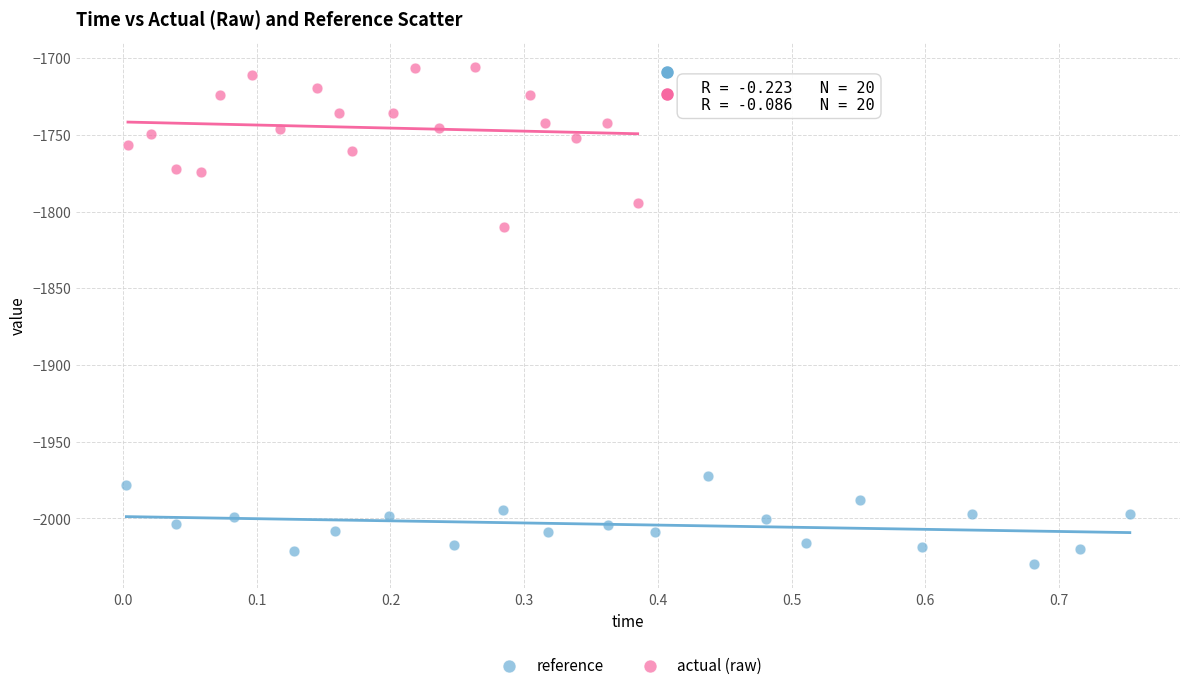

Which series reaches the maximum Y coordinate?

actual (raw)